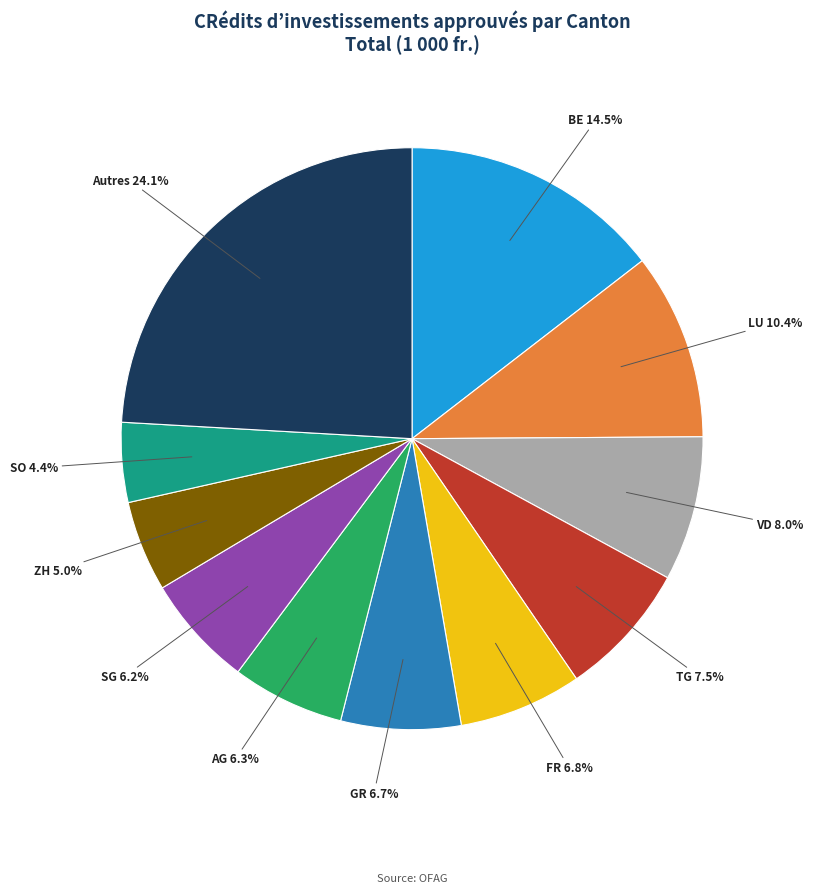

What is the ratio of the value at GR to the value at LU?

0.6